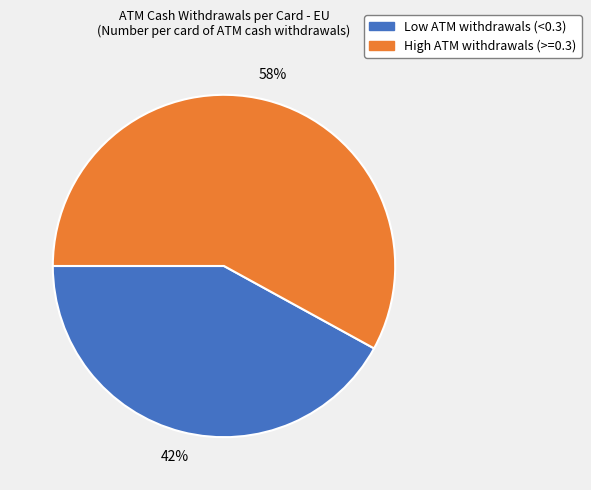

Is it true that High ATM withdrawals (>=0.3) is 69% of the pie?

False